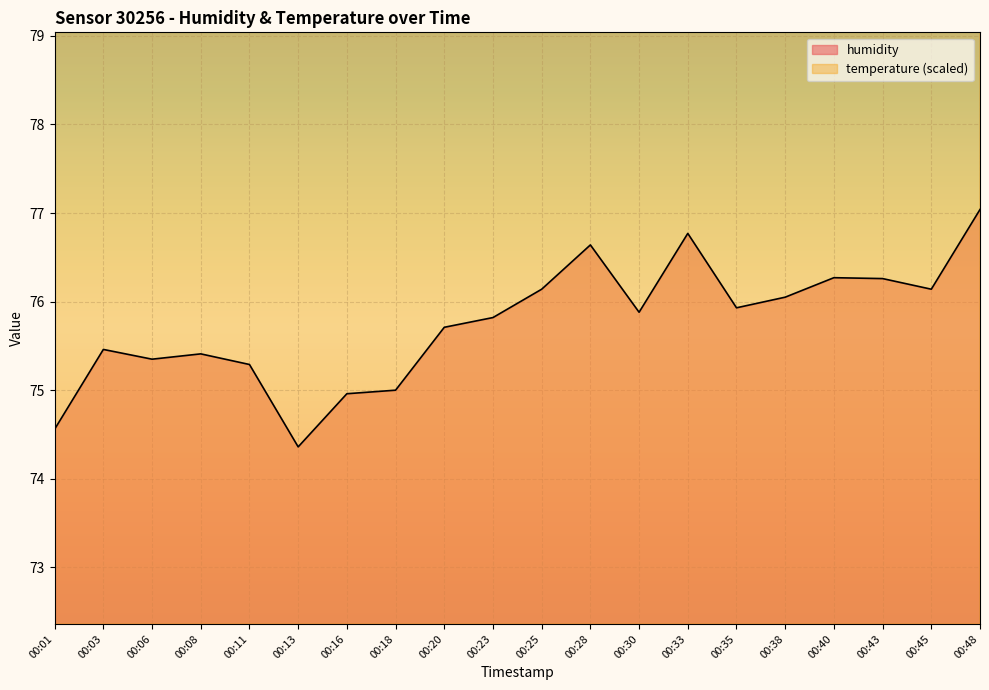

True or false: humidity and temperature cross at least once.

False